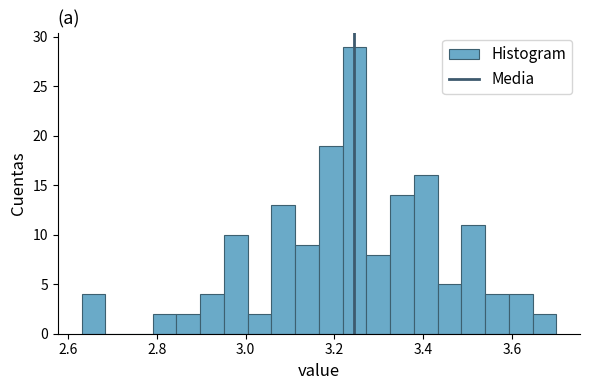

Read against the x-axis, roughly where is the centre of the tallest bar?

3.24